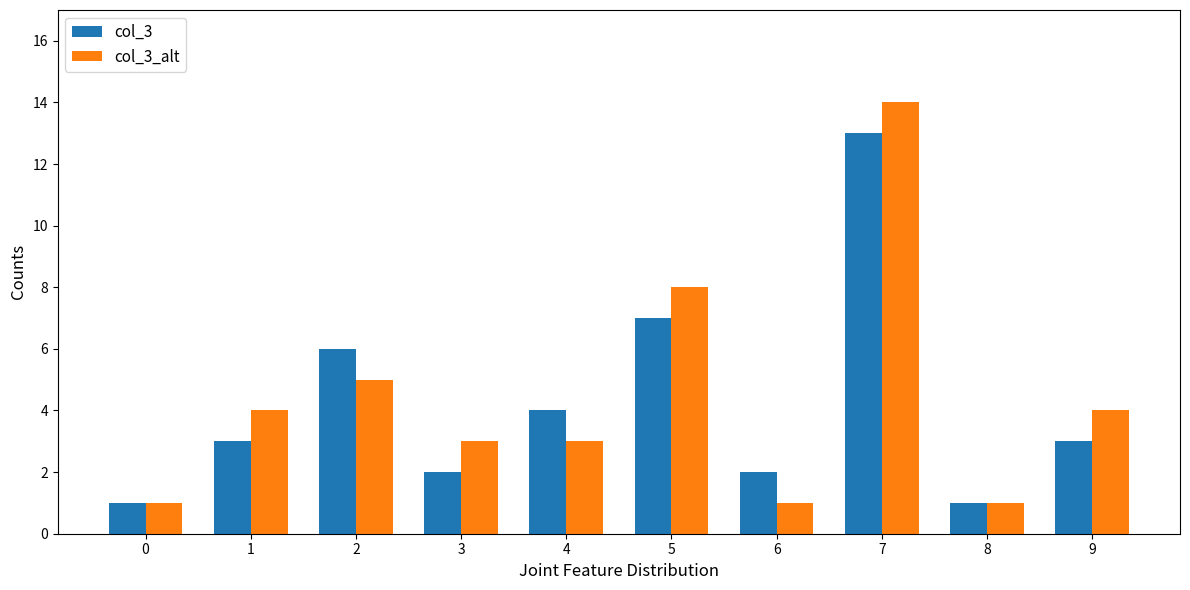

Reading left to right, list all the values displayed in this chart.

col_3: 0=1	1=3	2=6	3=2	4=4	5=7	6=2	7=13	8=1	9=3
col_3_alt: 0=1	1=4	2=5	3=3	4=3	5=8	6=1	7=14	8=1	9=4